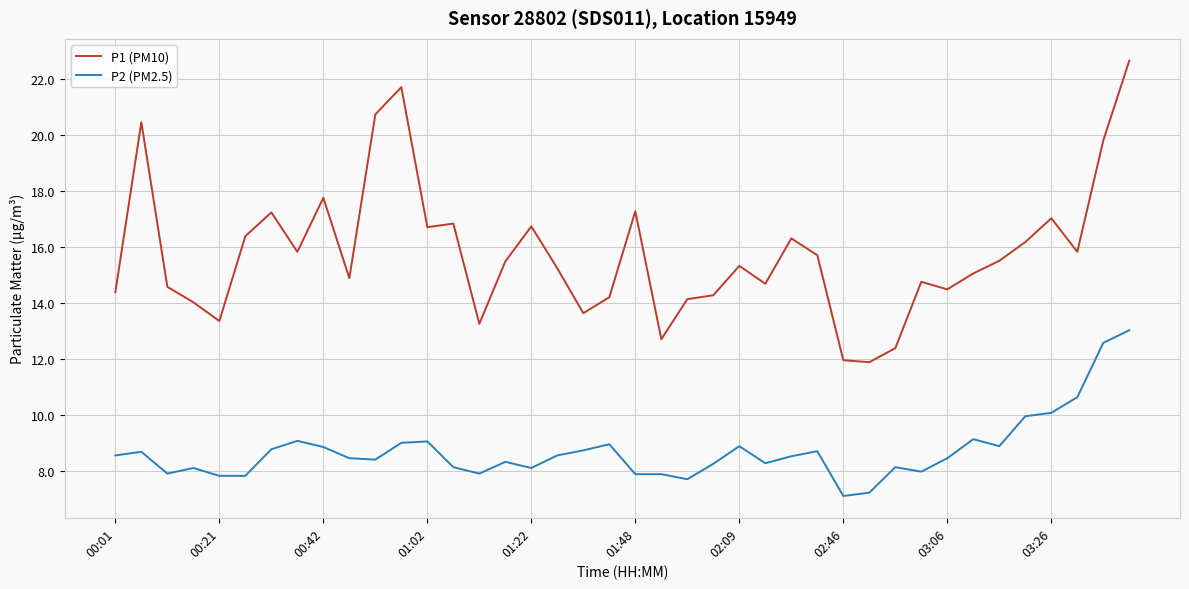

Which series has the largest range (max minus min)?

P1 (PM10)